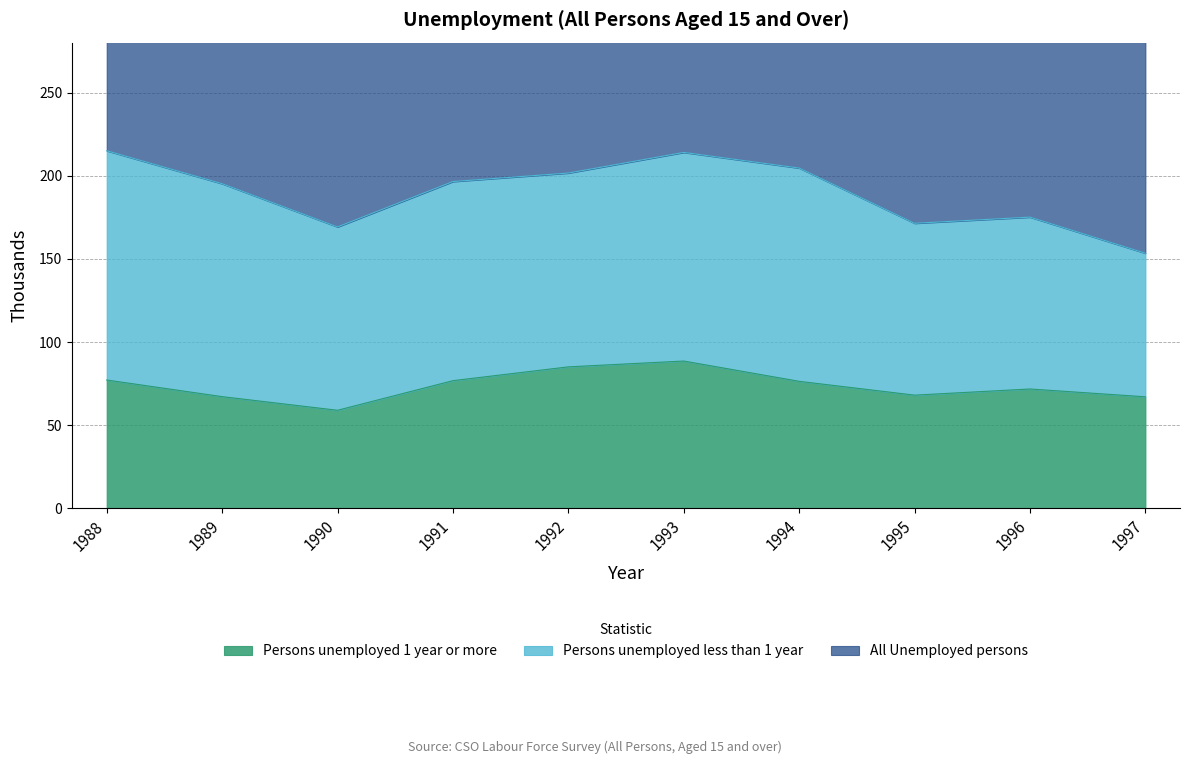

What is the minimum value for Persons unemployed 1 year or more?

59.0